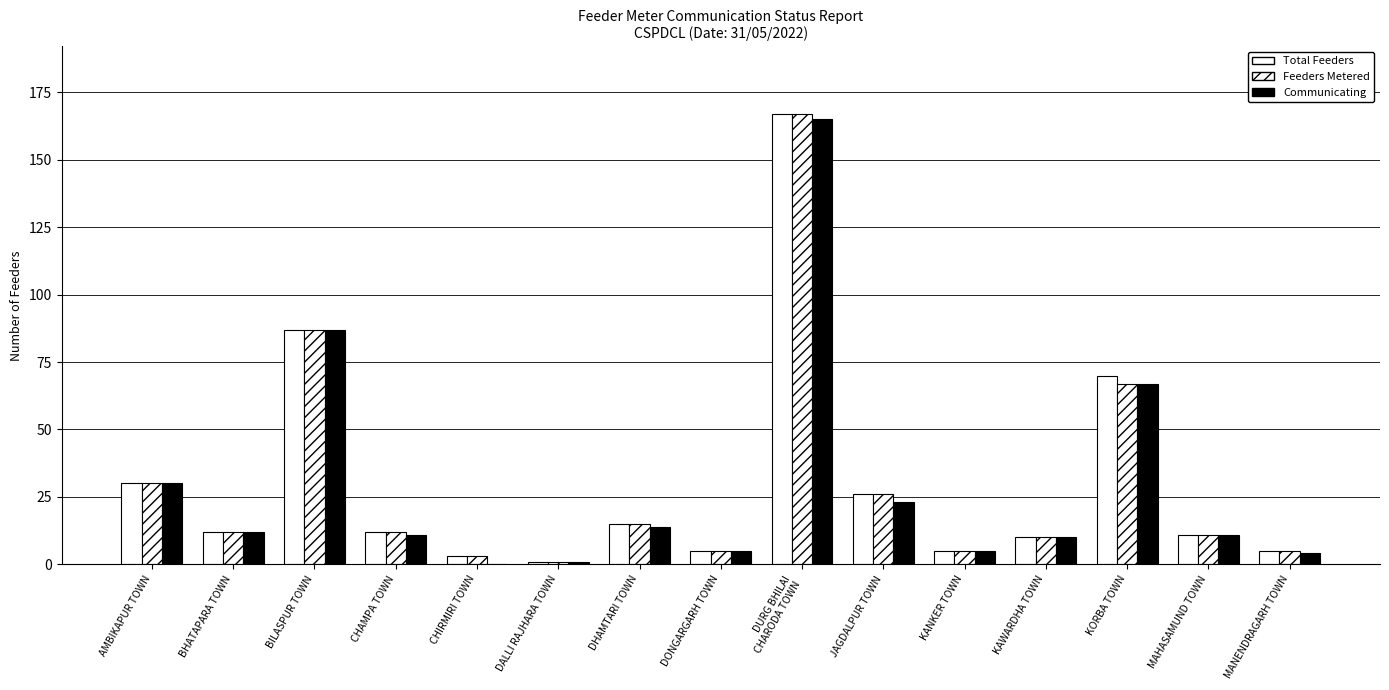

Which series has the largest total across all categories?

Total Feeders